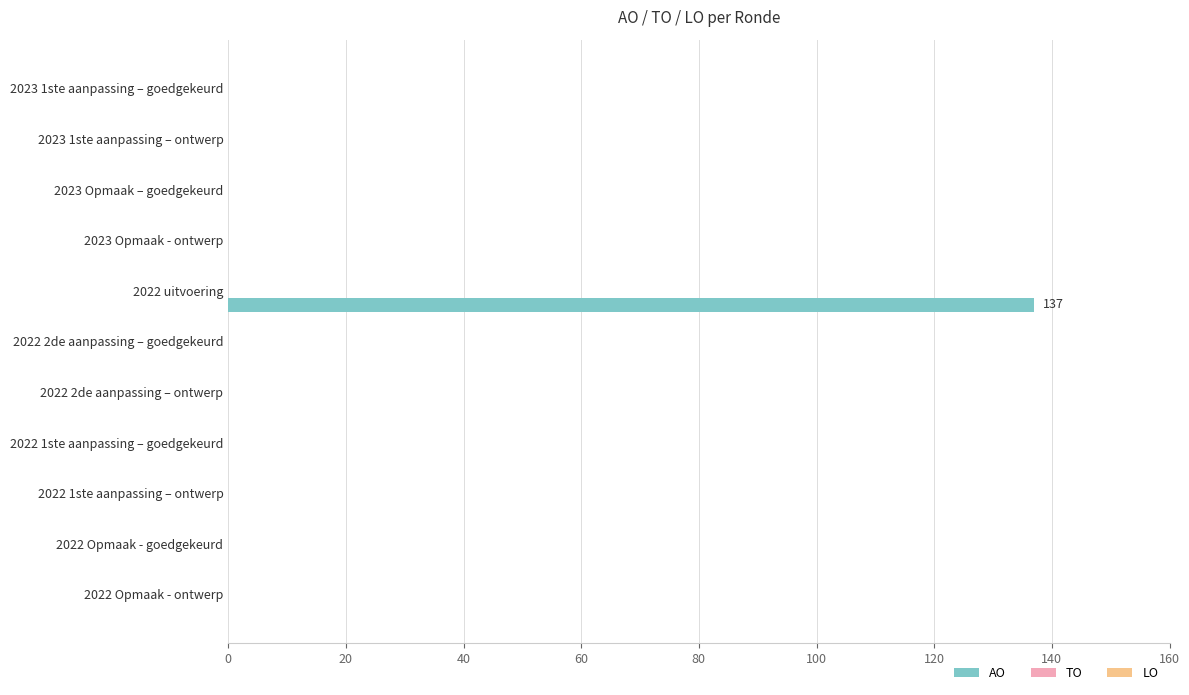

How many categories are shown in the chart?

11